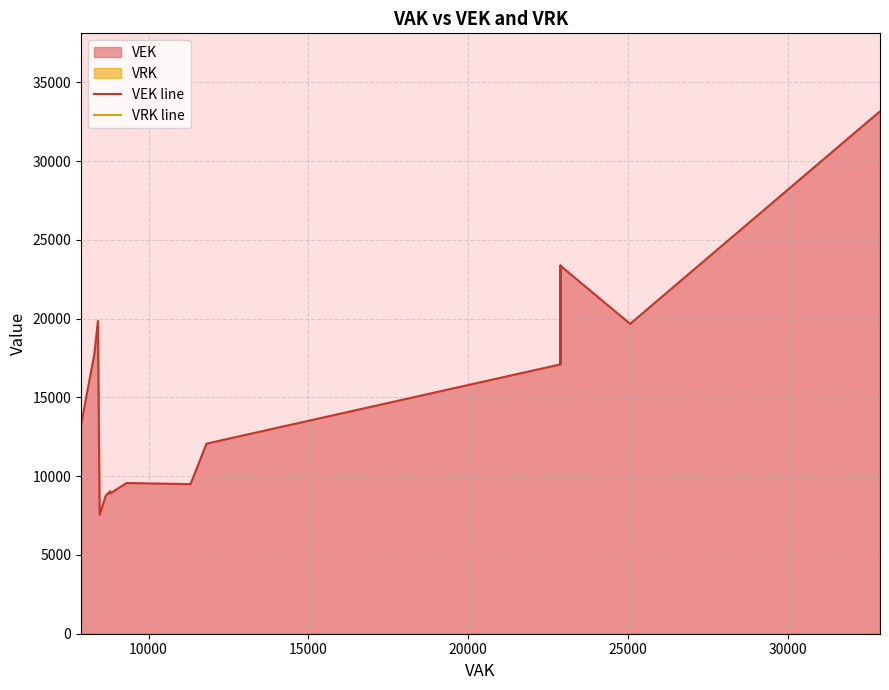

How many values in the VEK line series exceed 17101?

12